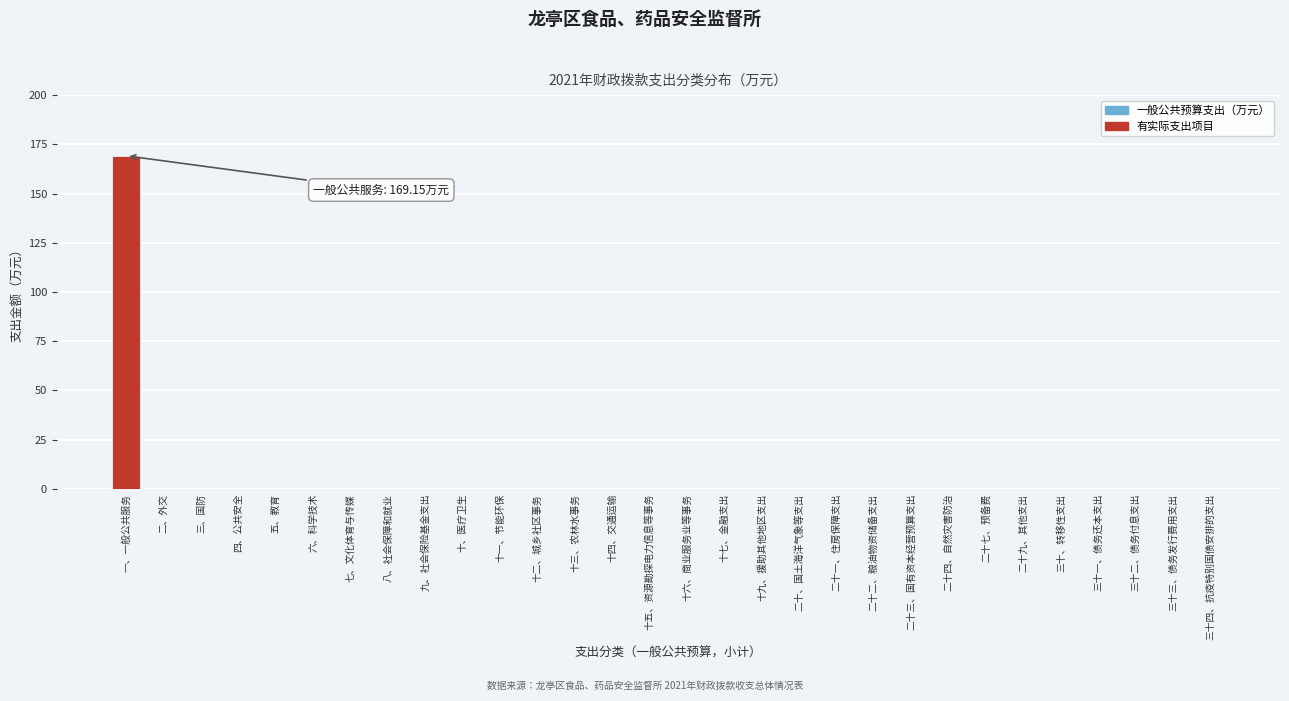

Reading left to right, transcribe all the data shown in this chart.

一、一般公共服务=169.2	二、外交=0.0	三、国防=0.0	四、公共安全=0.0	五、教育=0.0	六、科学技术=0.0	七、文化体育与传媒=0.0	八、社会保障和就业=0.0	九、社会保险基金支出=0.0	十、医疗卫生=0.0	十一、节能环保=0.0	十二、城乡社区事务=0.0	十三、农林水事务=0.0	十四、交通运输=0.0	十五、资源勘探电力信息等事务=0.0	十六、商业服务业等事务=0.0	十七、金融支出=0.0	十九、援助其他地区支出=0.0	二十、国土海洋气象等支出=0.0	二十一、住房保障支出=0.0	二十二、粮油物资储备支出=0.0	二十三、国有资本经营预算支出=0.0	二十四、自然灾害防治=0.0	二十七、预备费=0.0	二十九、其他支出=0.0	三十、转移性支出=0.0	三十一、债务还本支出=0.0	三十二、债务付息支出=0.0	三十三、债务发行费用支出=0.0	三十四、抗疫特别国债安排的支出=0.0